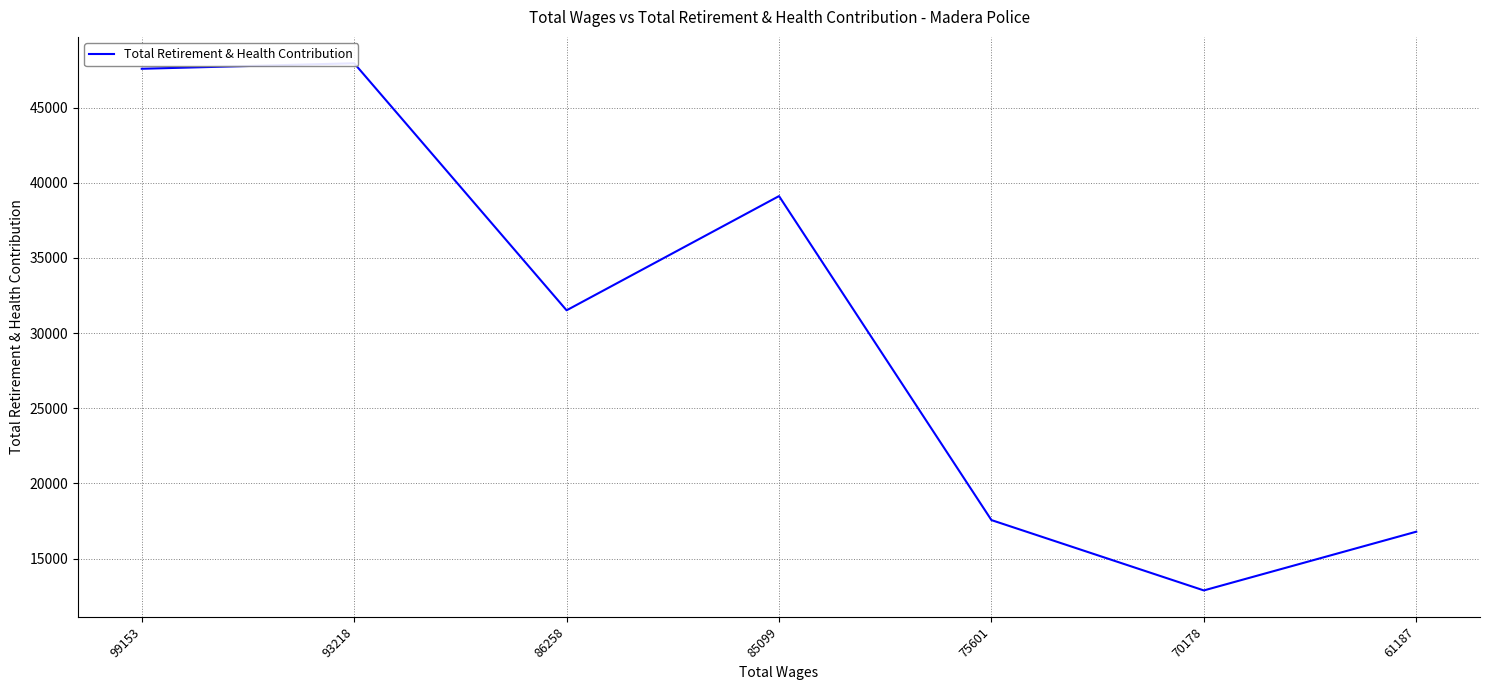

What is the value of the 2nd point from the left?

47948